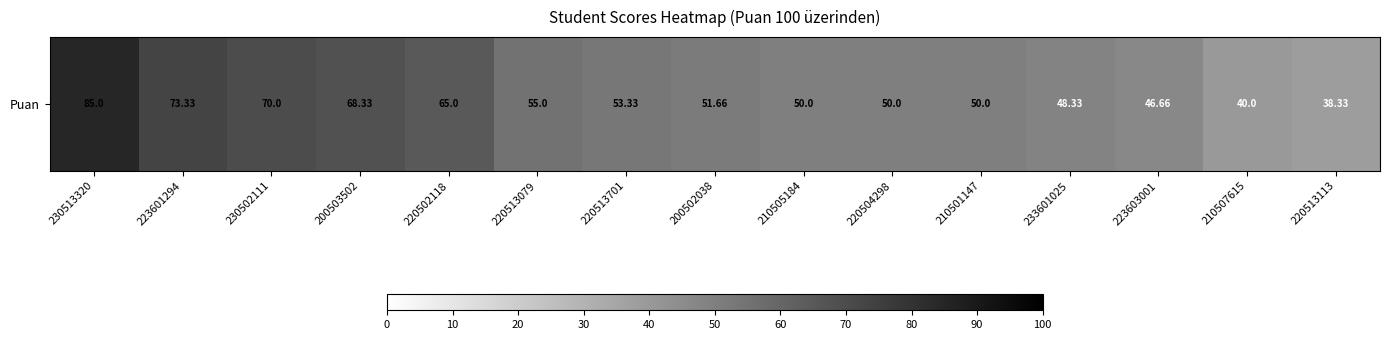

True or false: the data shows 0.7 at 200503502.

True